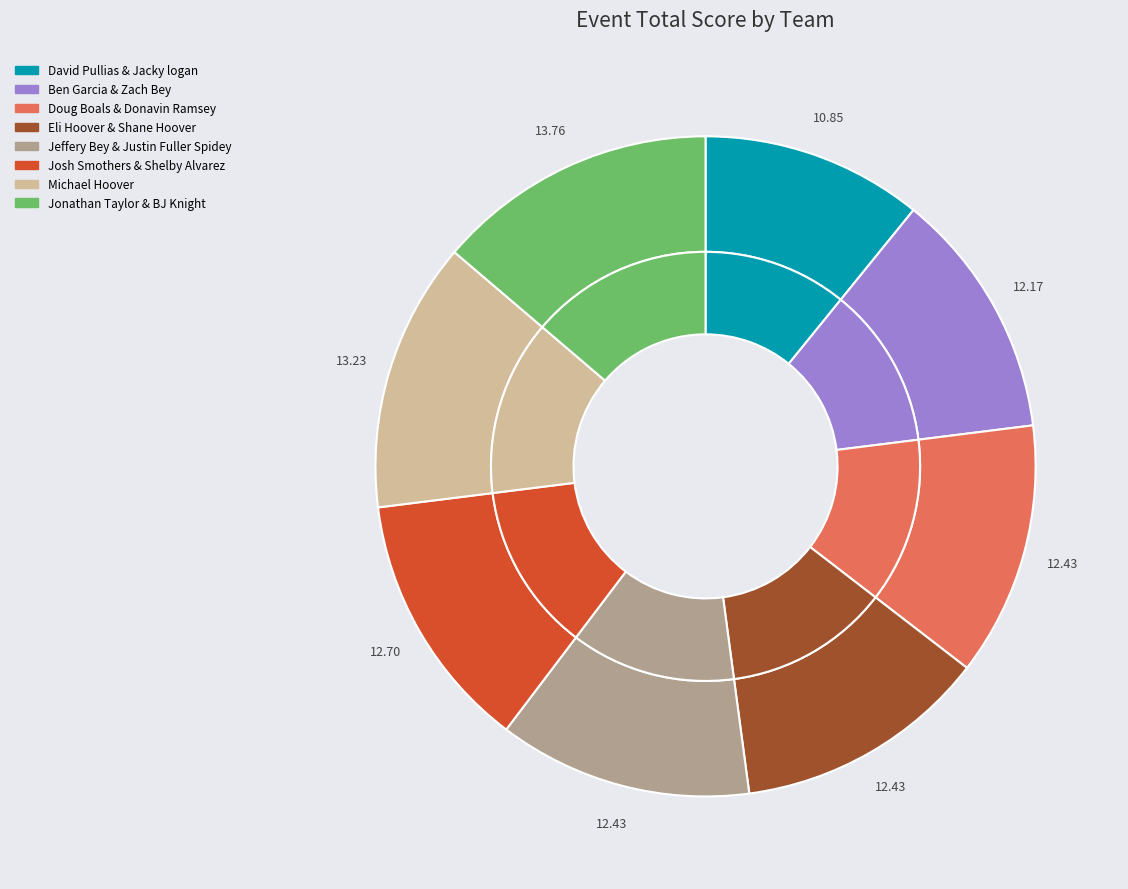

What is the total percentage of Jeffery Bey & Justin Fuller Spidey and Jonathan Taylor & BJ Knight?

26.2%